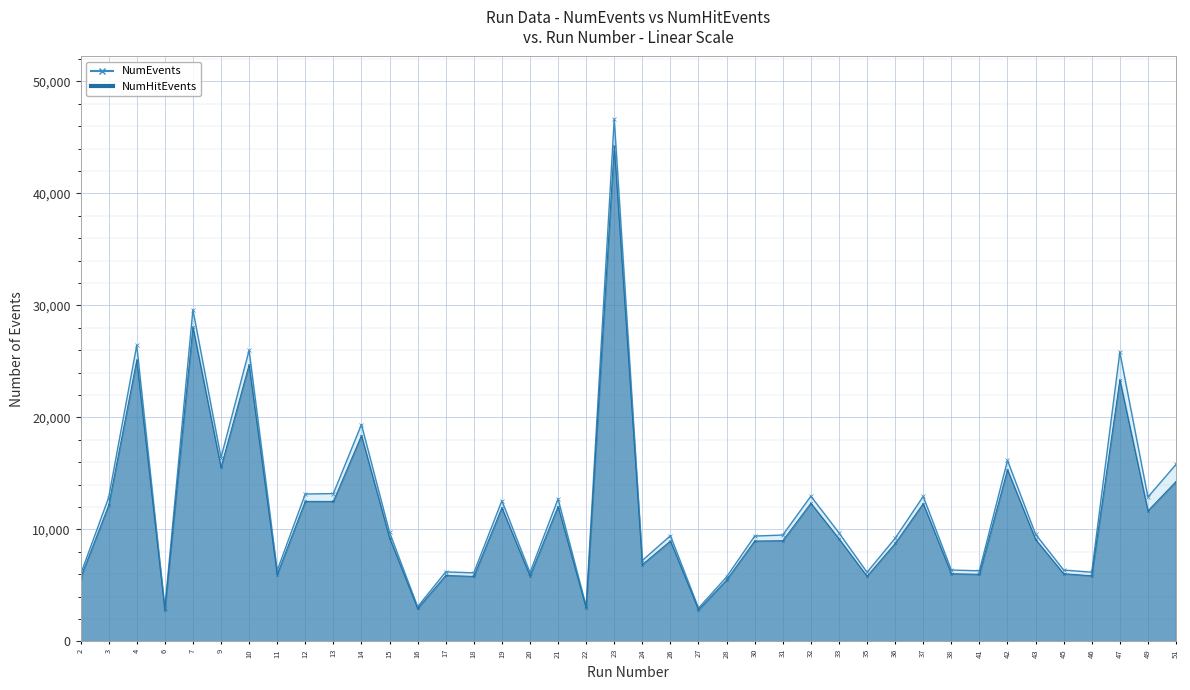

At which label does NumHitEvents reach its peak?

23